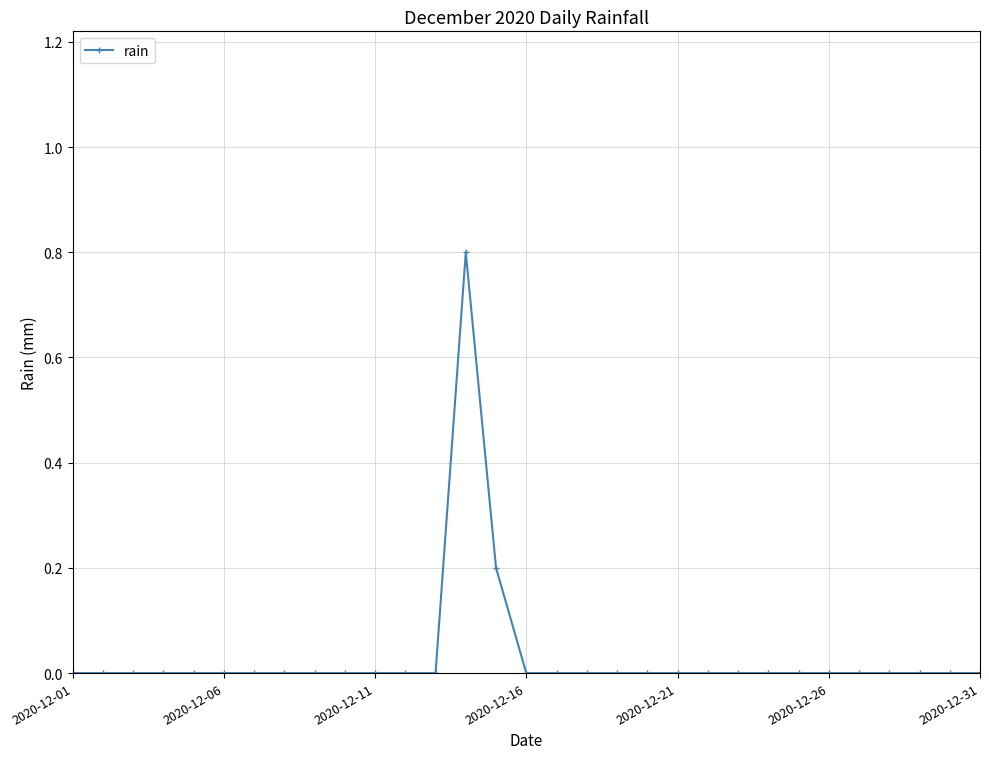

What is the value of the 15th point from the left?

0.2